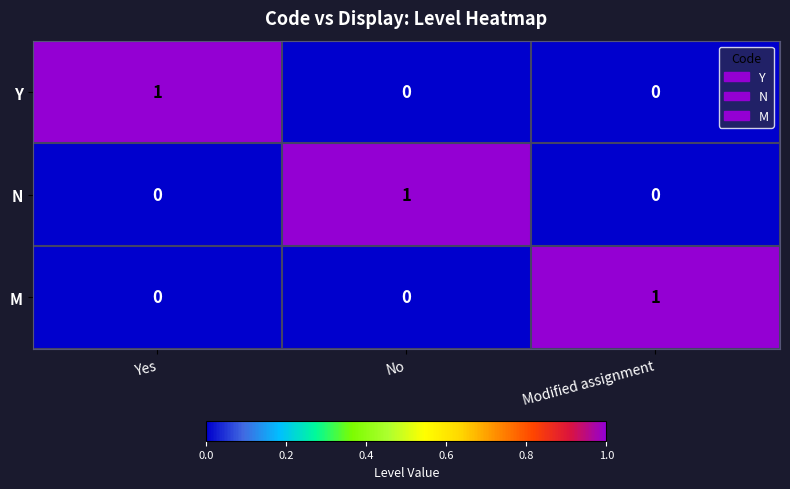

How many categories are shown in the chart?

3